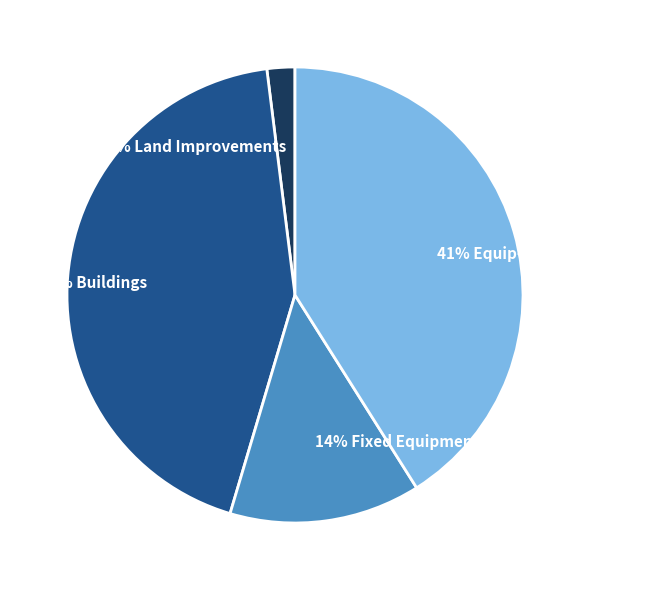

To the nearest percent, what is the average slice percentage?

25%